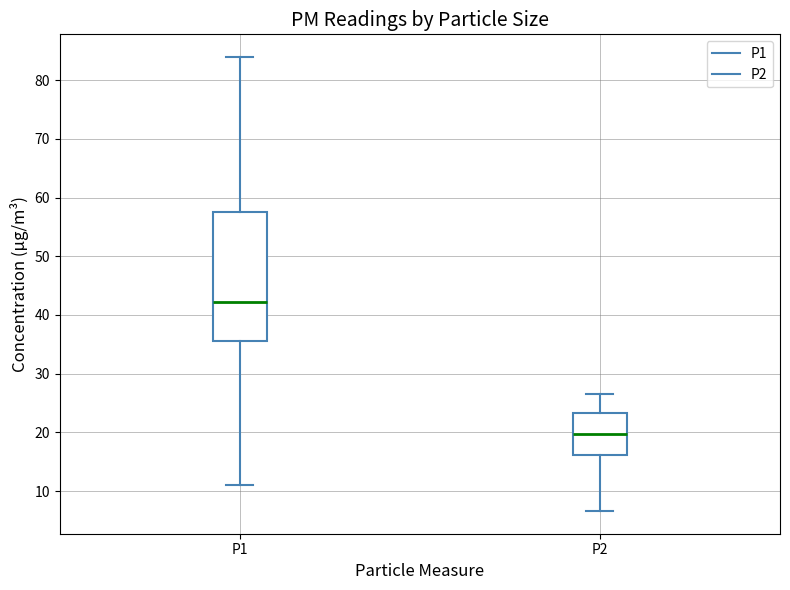

Which box has the highest median line?

P1